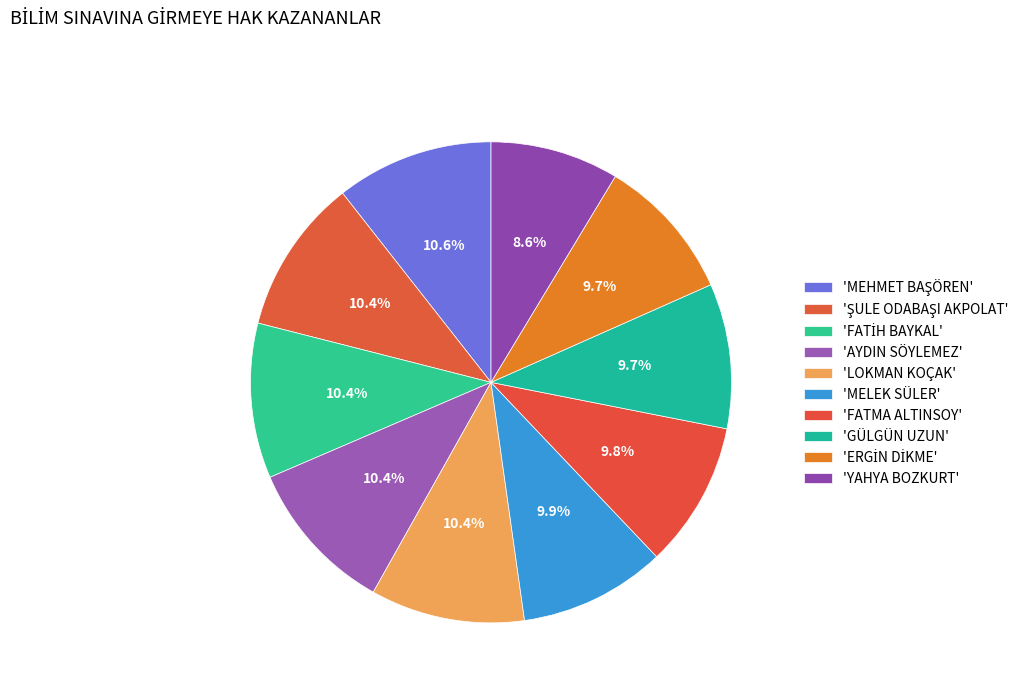

Rank the categories by value from highest to lowest.

MEHMET BAŞÖREN, ŞULE ODABAŞI AKPOLAT, FATİH BAYKAL, AYDIN SÖYLEMEZ, LOKMAN KOÇAK, MELEK SÜLER, FATMA ALTINSOY, GÜLGÜN UZUN, ERGİN DİKME, YAHYA BOZKURT